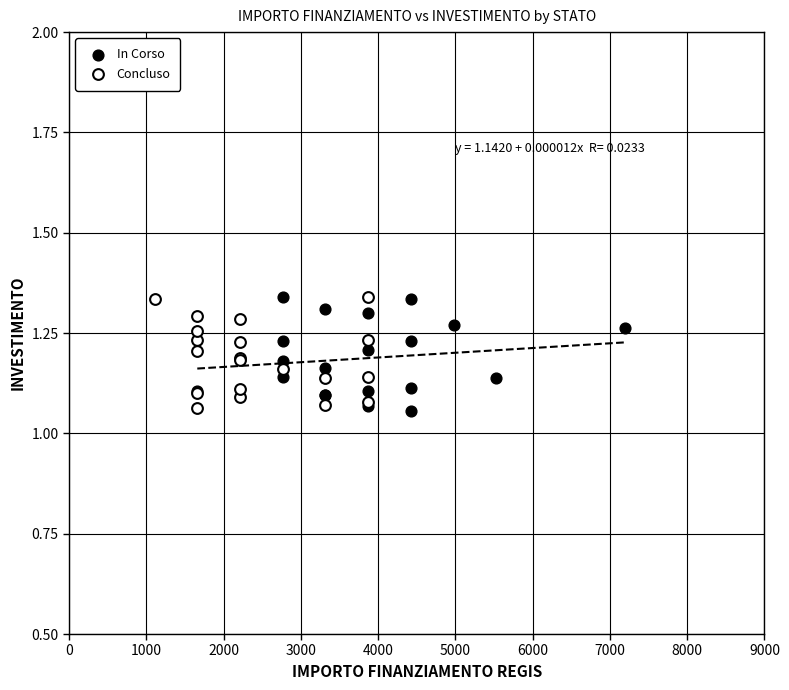

What are all the series names shown in the legend?

In Corso, Concluso